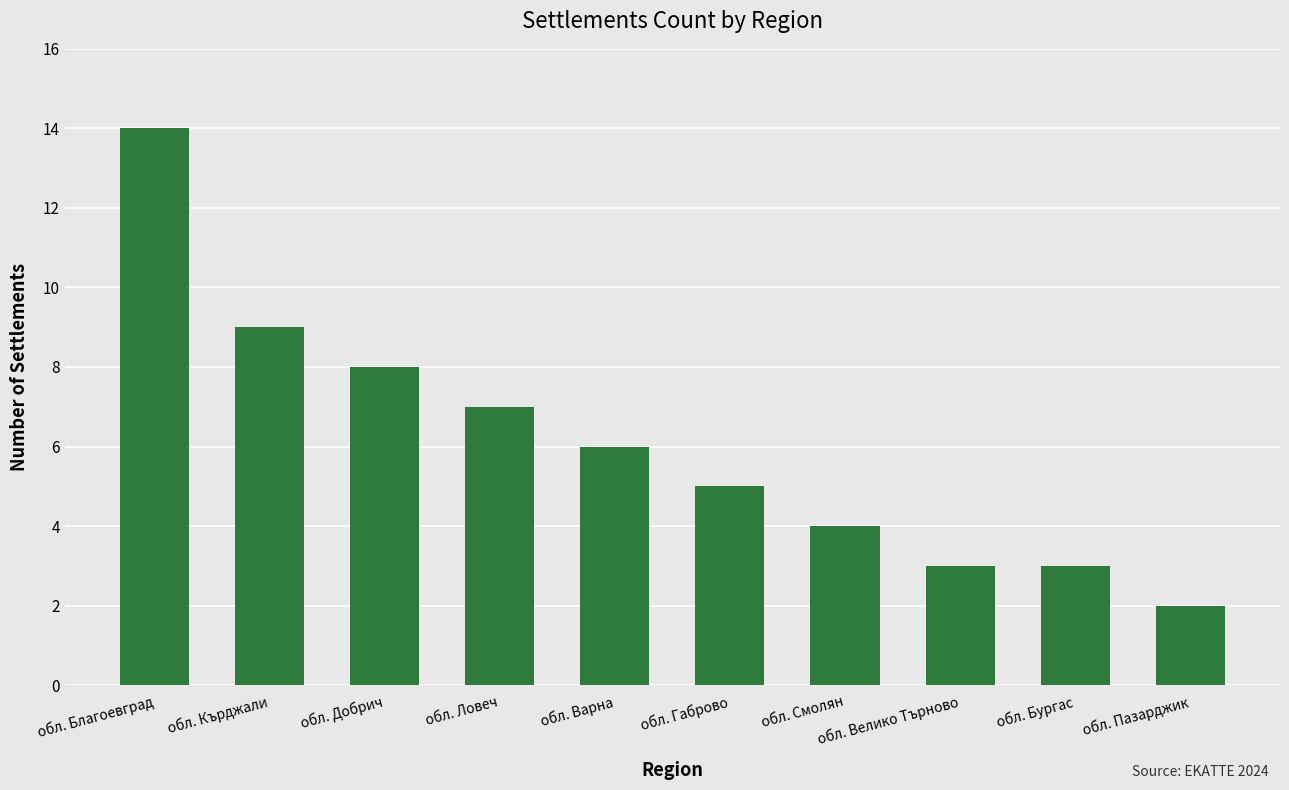

The chart shows a value of 3 at обл. Бургас. True or false?

True